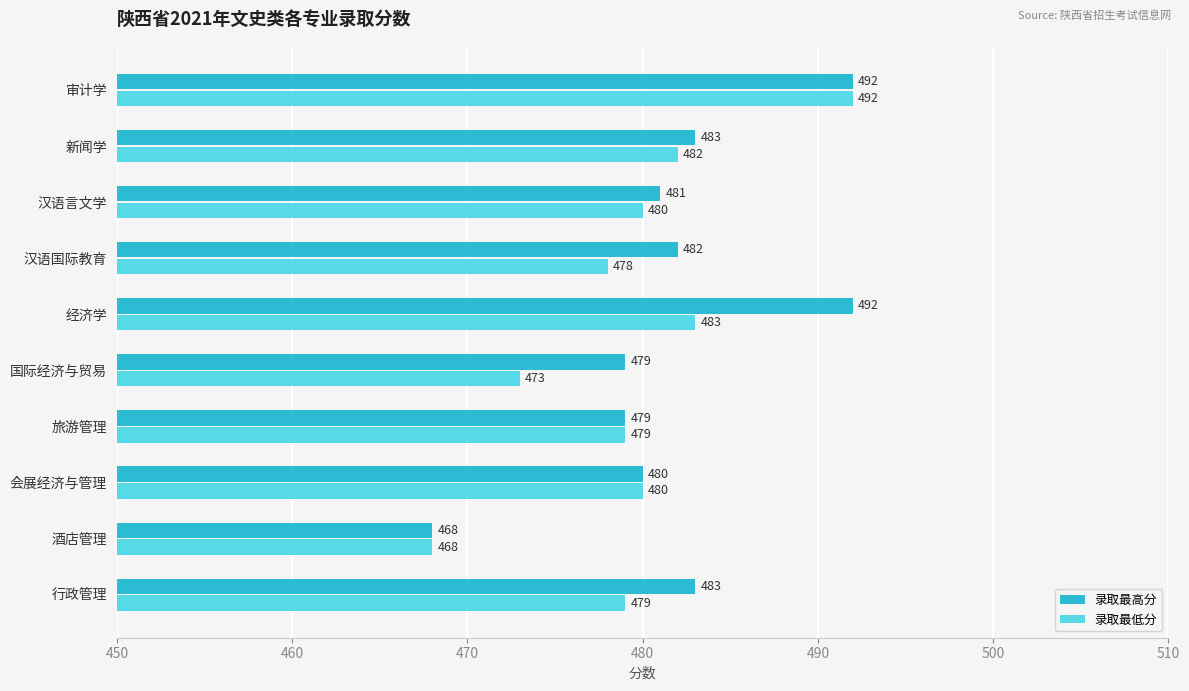

The 录取最低分 series shows 647 at 会展经济与管理. True or false?

False